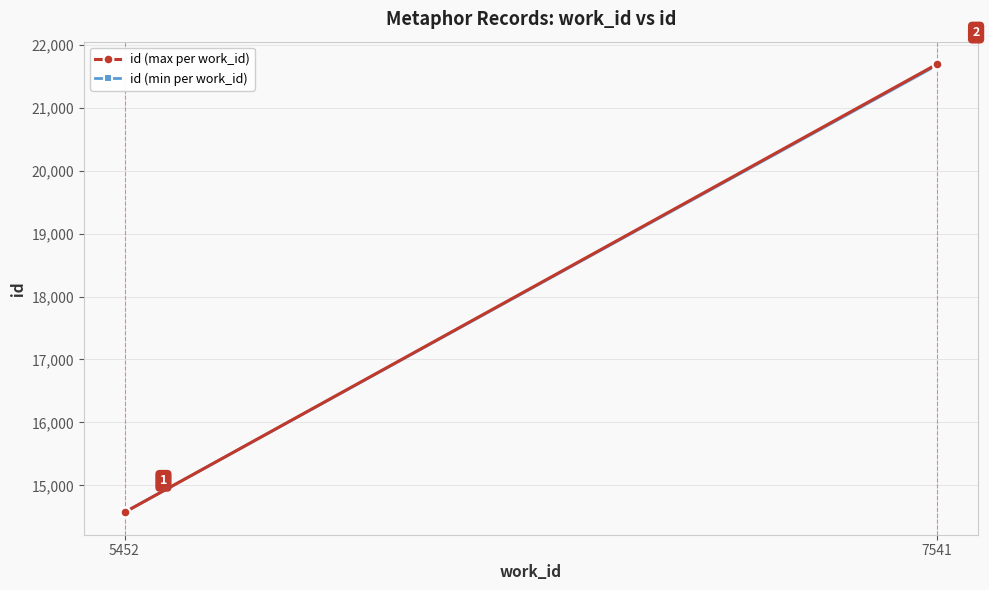

What is the difference between the id (max per work_id) values at 7541 and 5452?

7116